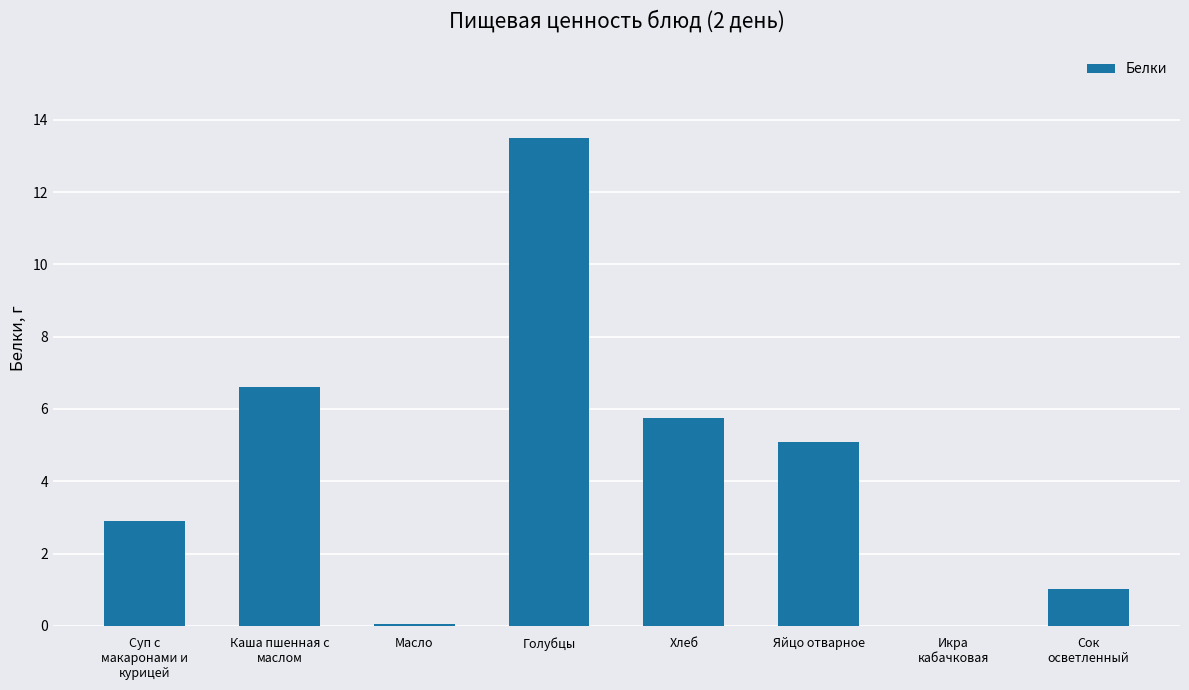

The chart shows a value of 8.5 at Голубцы. True or false?

False